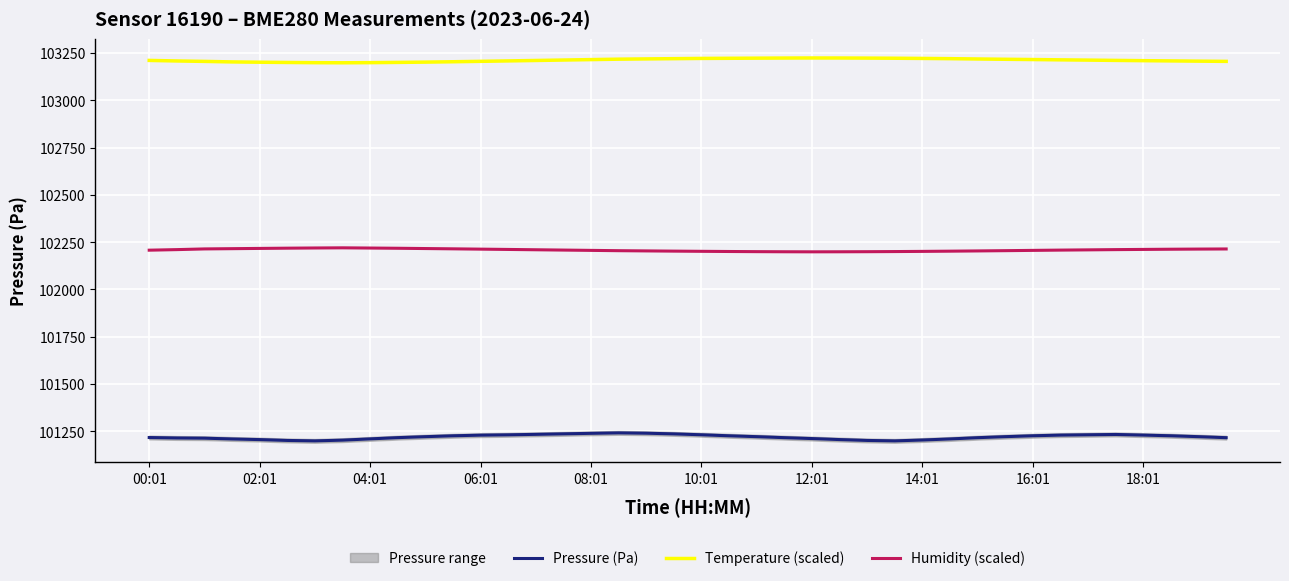

What is the sum of the Temperature (scaled) values at 11 and 37?

206411.7